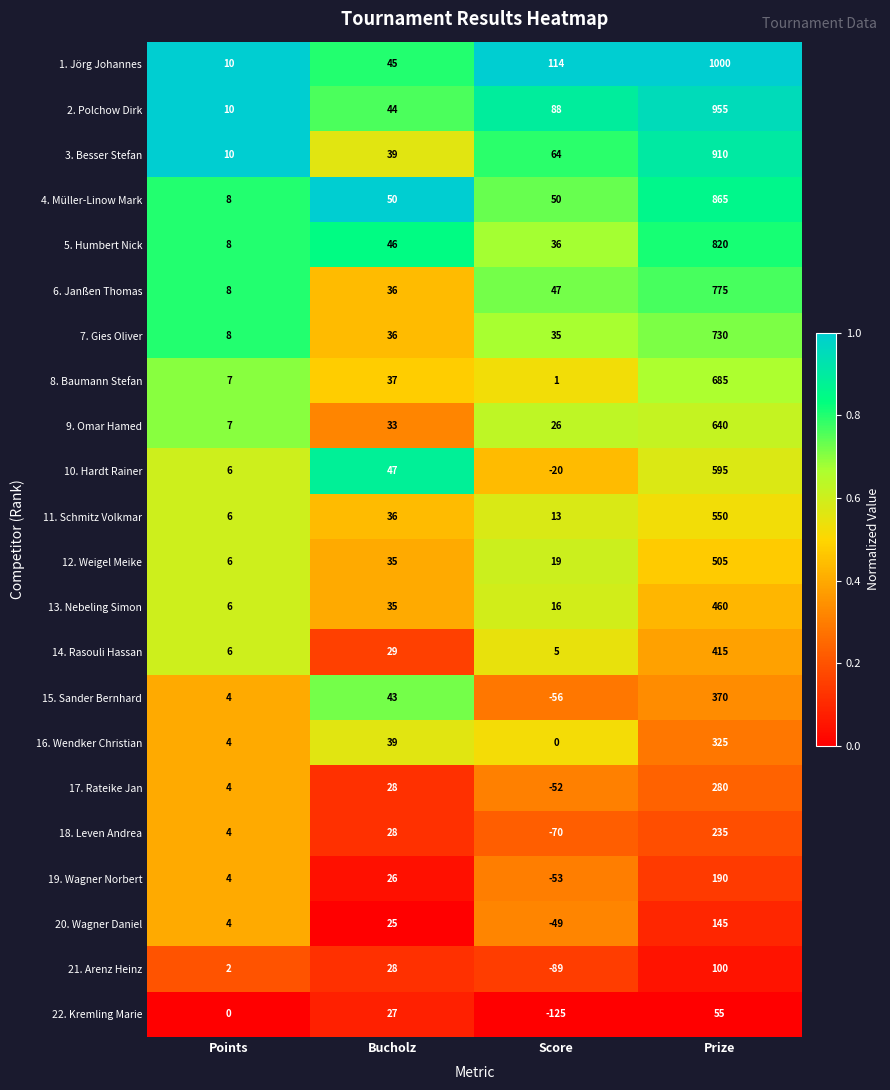

Is the value of 11. Schmitz Volkmar at Score greater than the value of 13. Nebeling Simon at Prize?

No